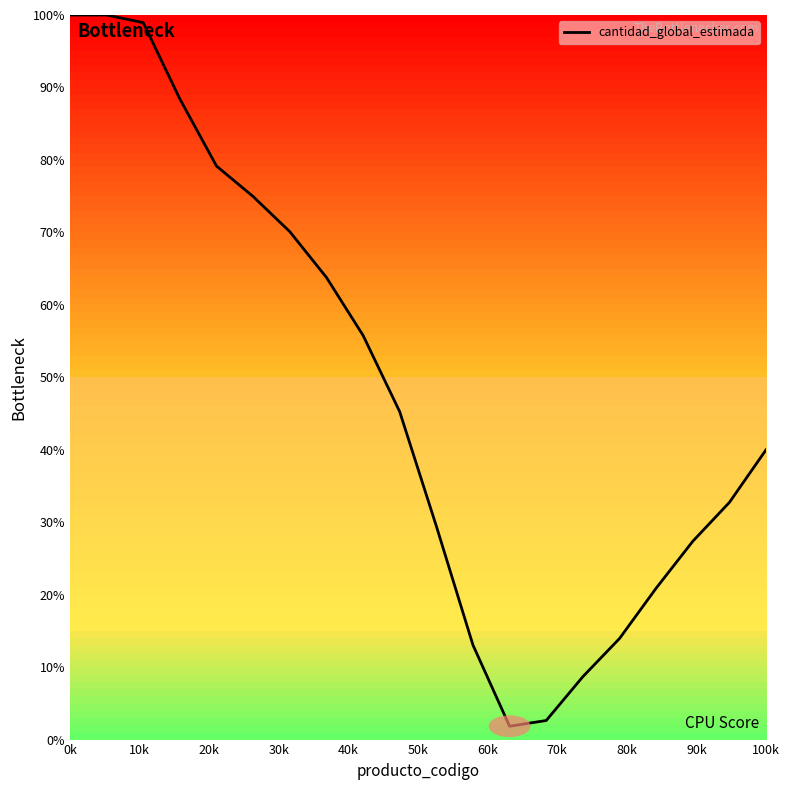

What is the maximum value shown in the chart?

100.0